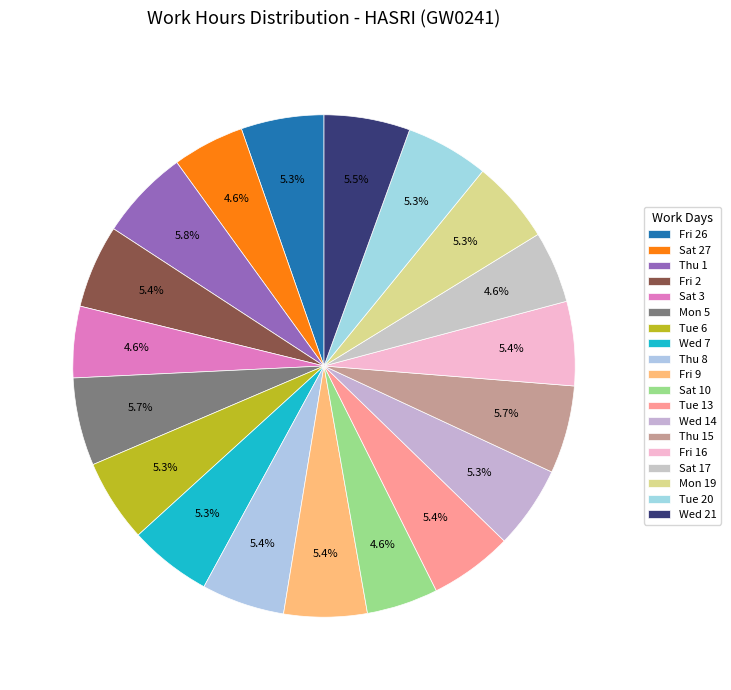

Approximately how many times larger is the value at Fri 9 compared to Fri 26?

1.0